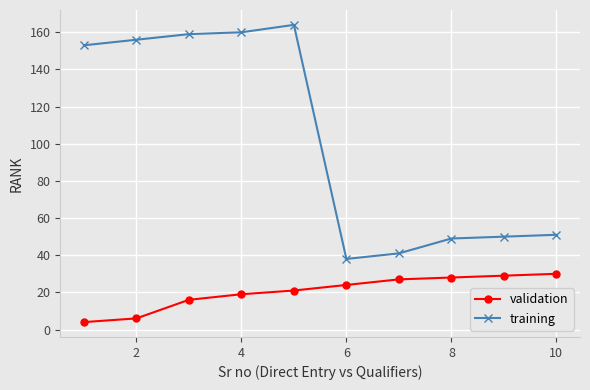

What is the difference between the maximum and minimum values in the validation series?

26